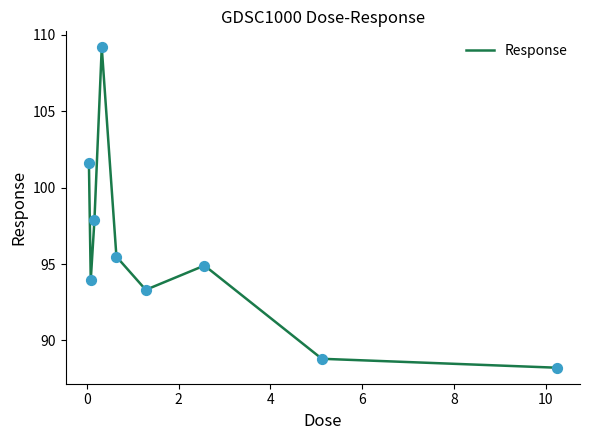

What is the difference between the maximum and minimum values?

21.0